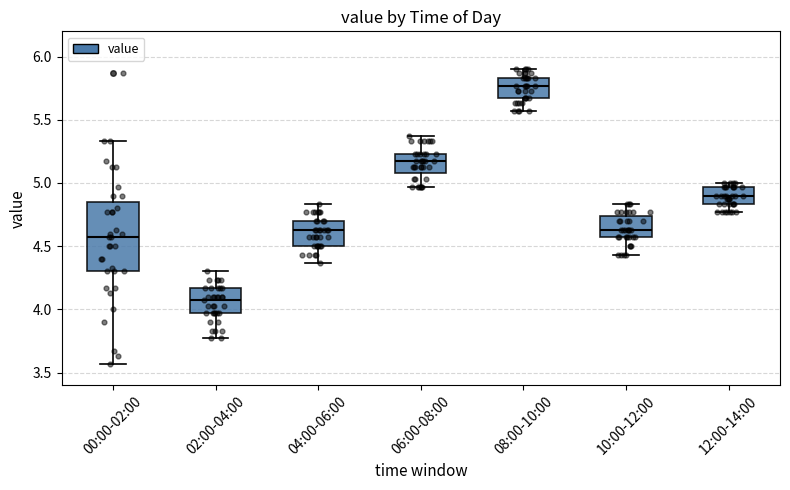

Comparing the boxes themselves (not the whiskers), which one is the tallest?

00:00-02:00